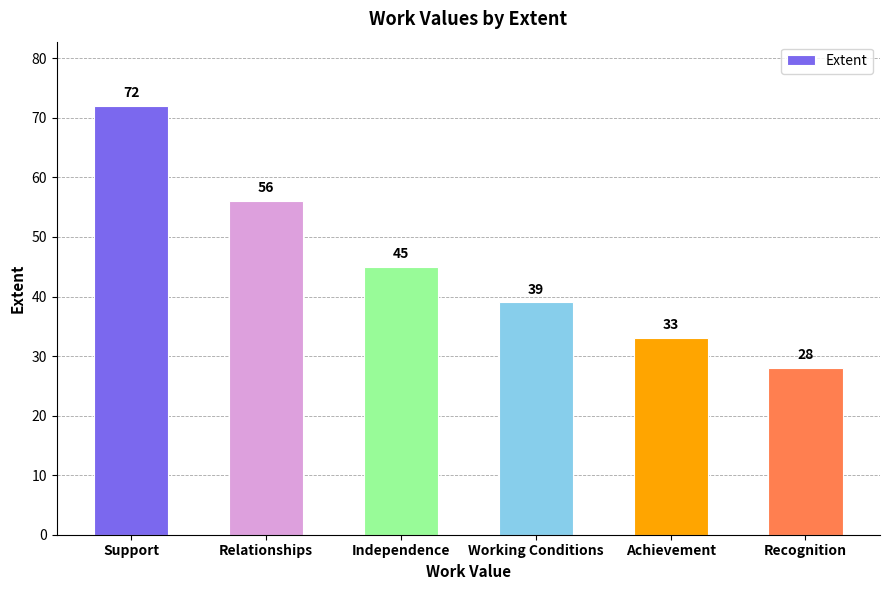

How many values are between 33 and 56?

4